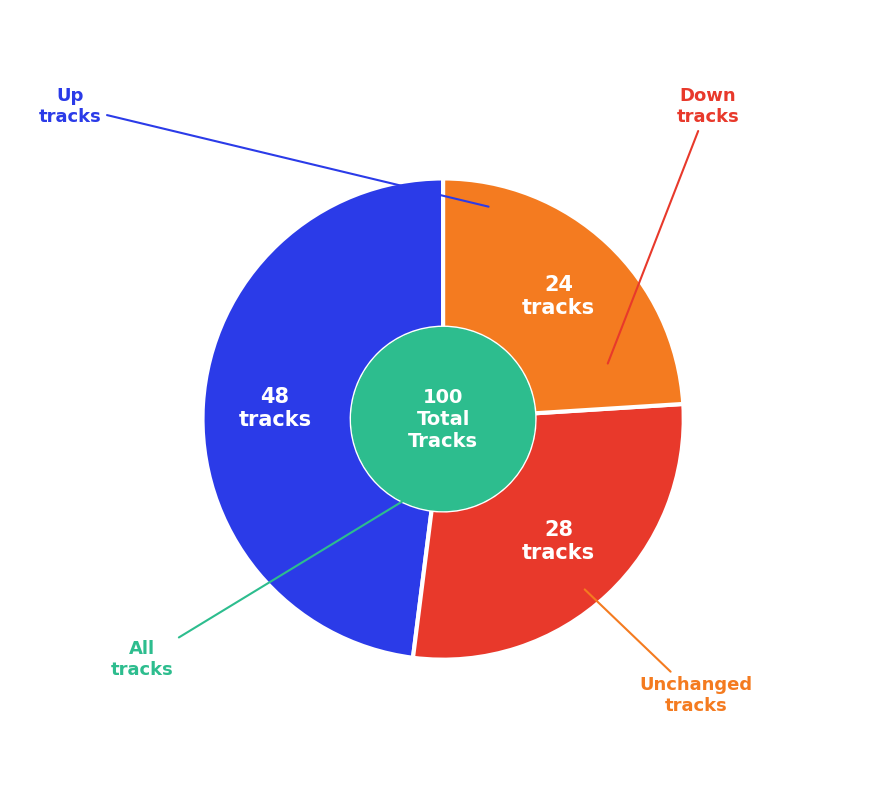

Is there a majority slice in this chart?

No